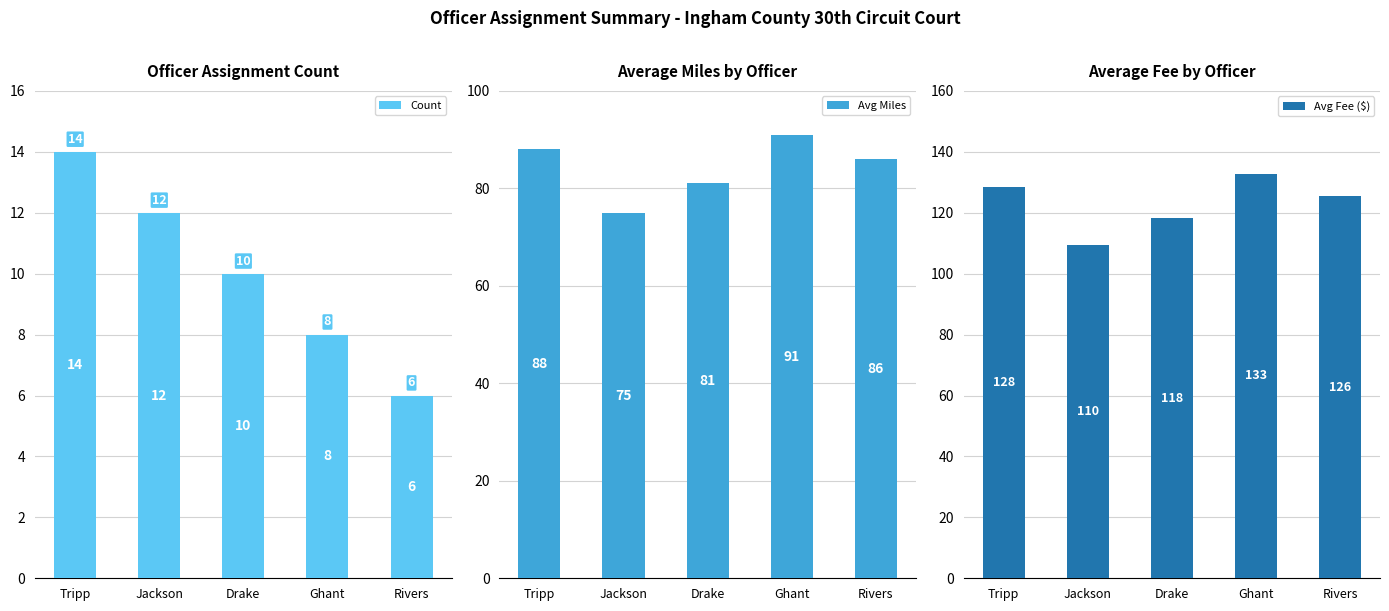

Reading left to right, list all the values displayed in this chart.

Count: Tripp=14.0	Jackson=12.0	Drake=10.0	Ghant=8.0	Rivers=6.0
Avg Miles: Tripp=88.0	Jackson=75.0	Drake=81.0	Ghant=91.0	Rivers=86.0
Avg Fee ($): Tripp=128.5	Jackson=109.5	Drake=118.2	Ghant=132.9	Rivers=125.6